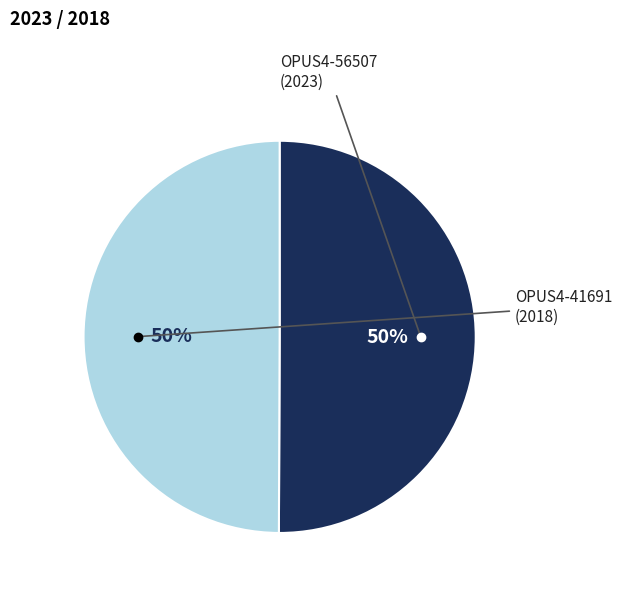

To the nearest percent, what is the average slice percentage?

50%